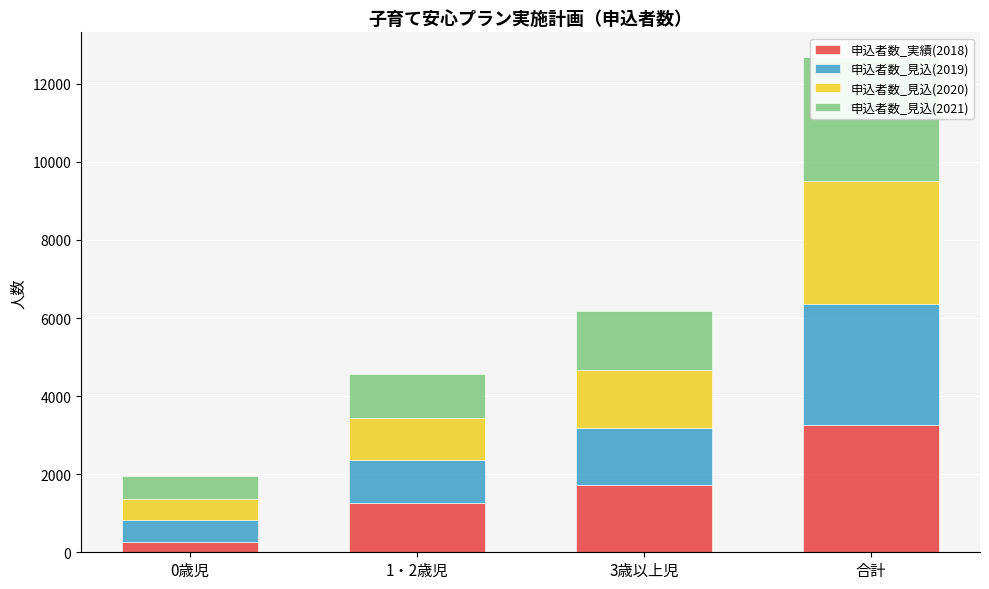

How many data points in 申込者数_見込(2021) are above 1504?

1